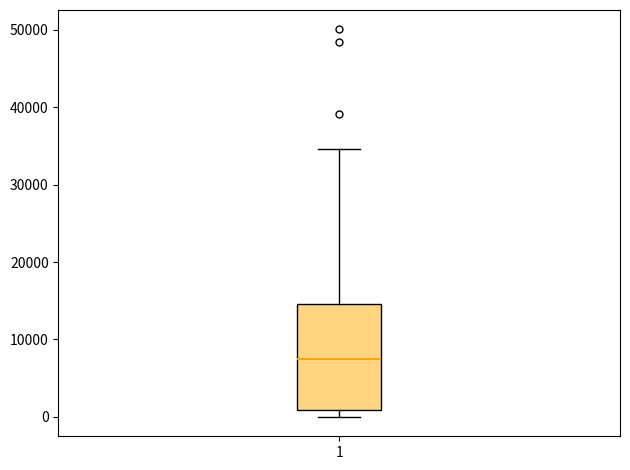

Read this box plot against the y-axis: the position of the median line, the range covered by the box, and the ends of both whiskers. The values are not printed on the chart, so give them approximately, as read against the axis.

median 7000, box 1000 to 15000, whiskers 0 to 35000